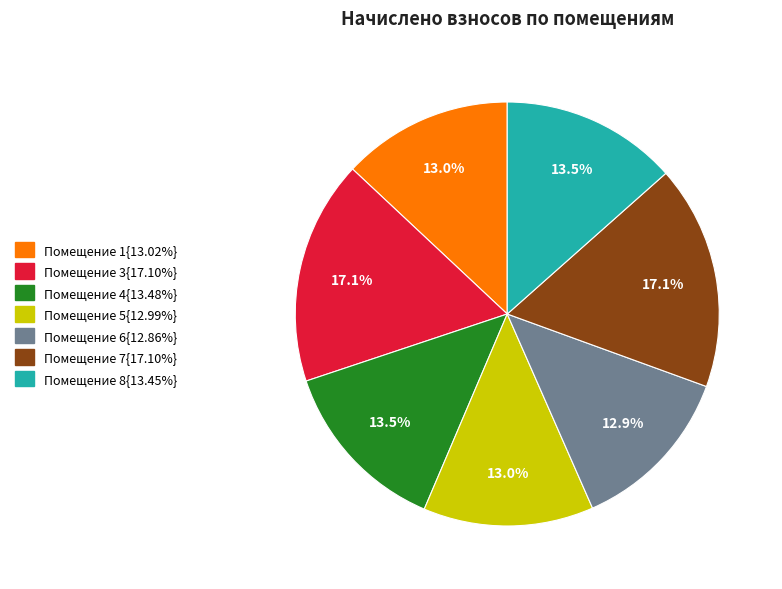

Does any single category account for the majority?

No